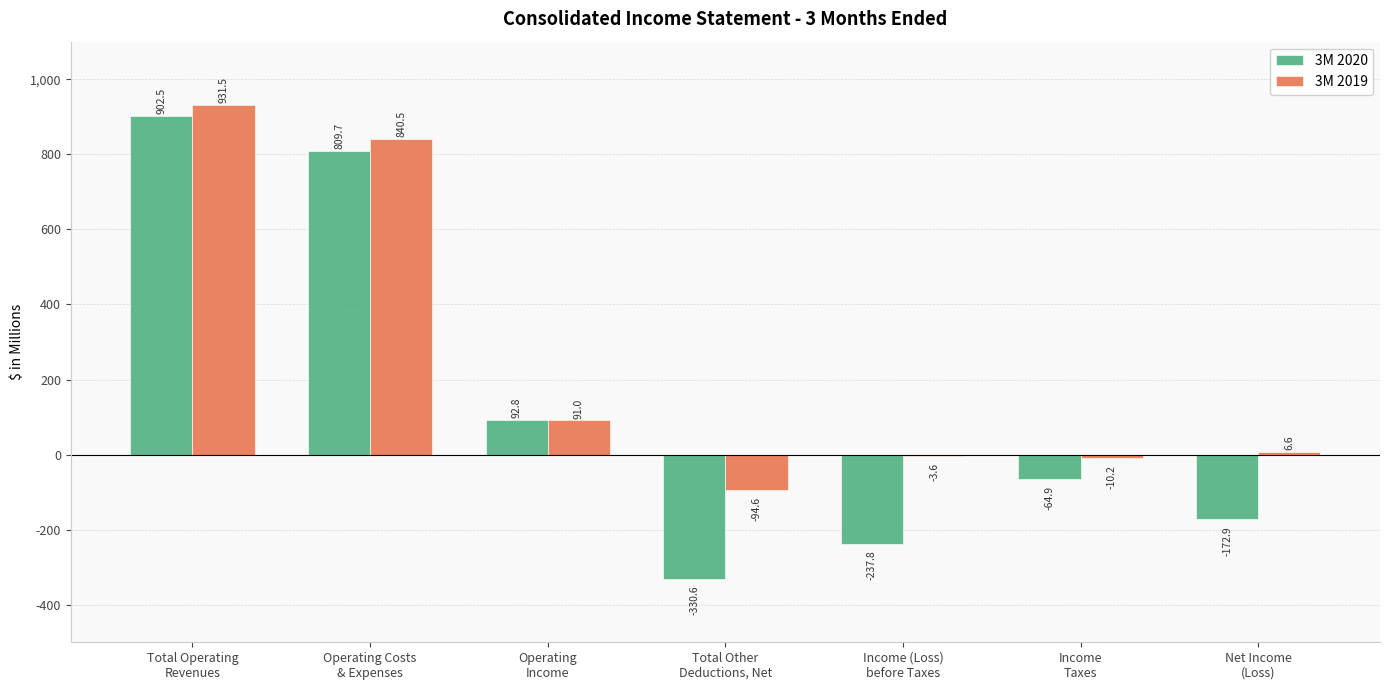

What is the highest value of the 3M 2020 series?

902.5